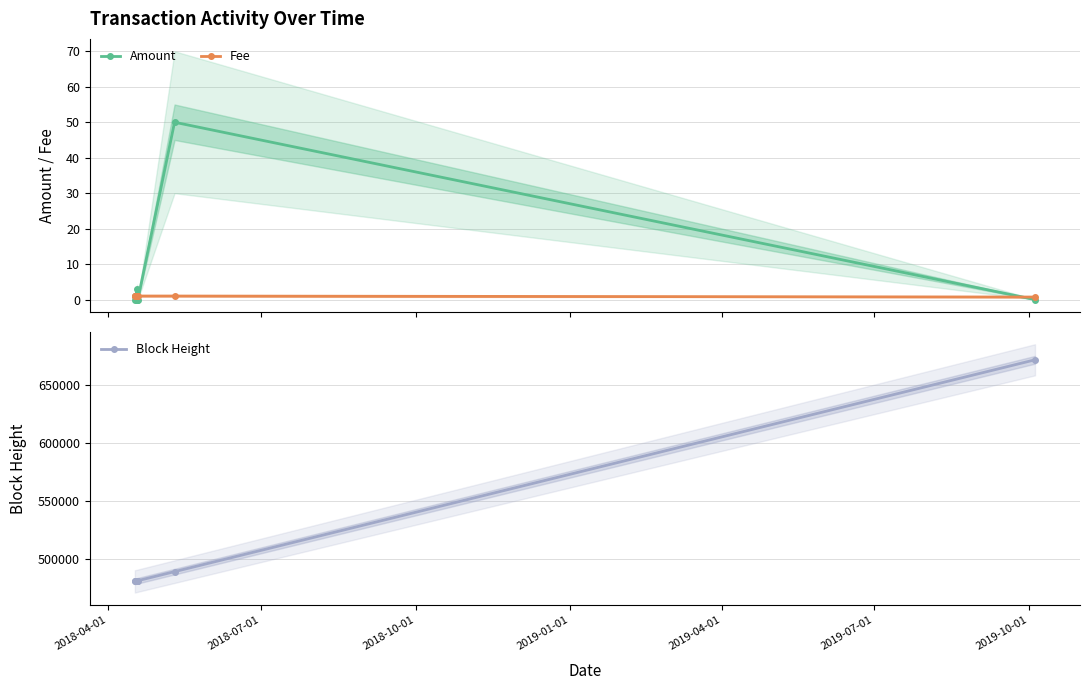

What is the maximum value for Amount?

50.0